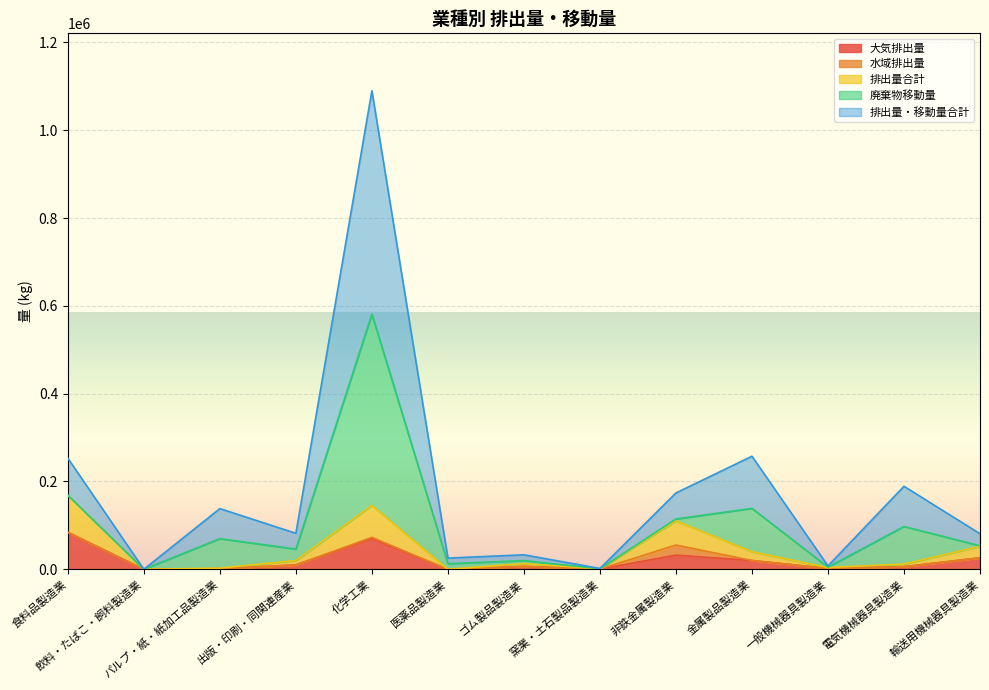

At which label is 大気排出量 closest to 42148?

非鉄金属製造業